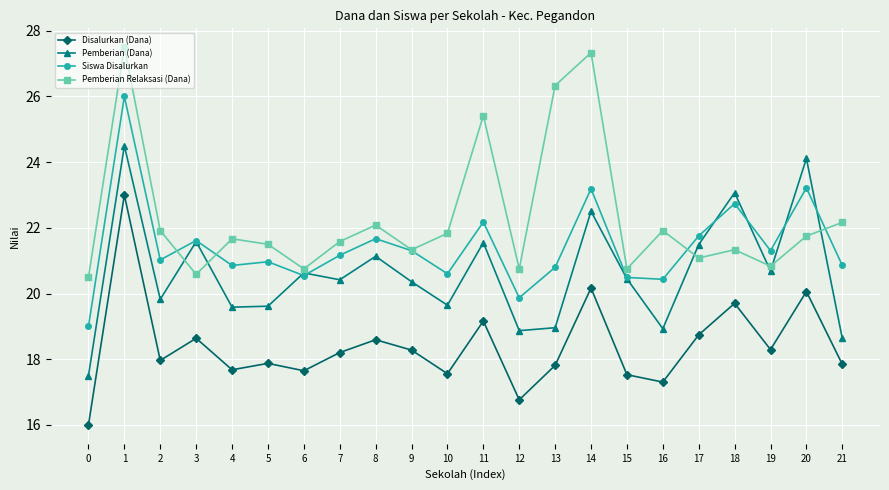

What is the difference between the Siswa Disalurkan values at 17 and 20?

1.5